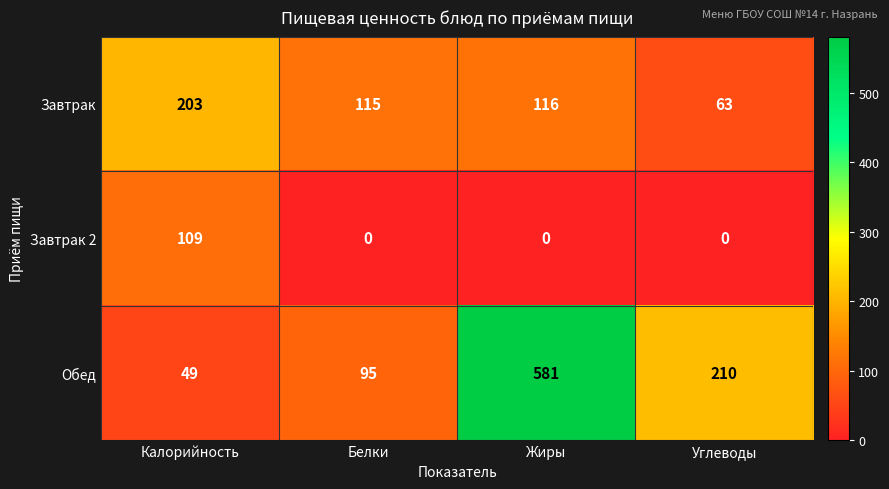

Reading right to left, what are all the values shown in this chart?

Завтрак: 63	116	115	203
Завтрак 2: 0	0	0	109
Обед: 210	581	95	49